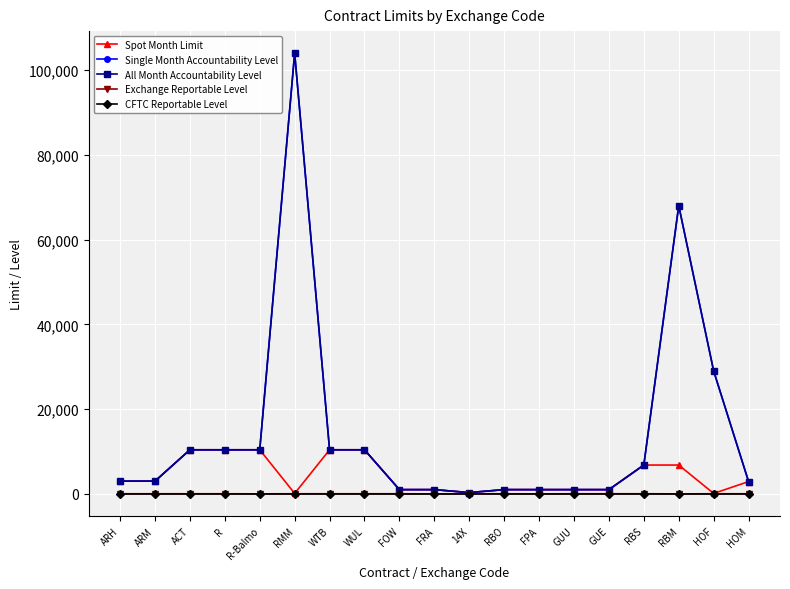

True or false: CFTC Reportable Level and Spot Month Limit cross at least once.

False